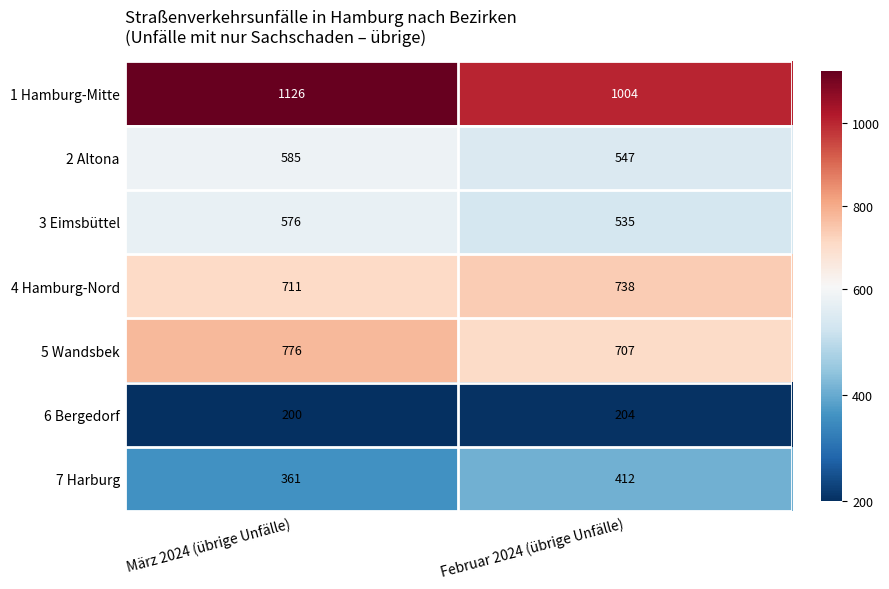

What is the difference between the highest and lowest values at März 2024 (übrige Unfälle)?

926